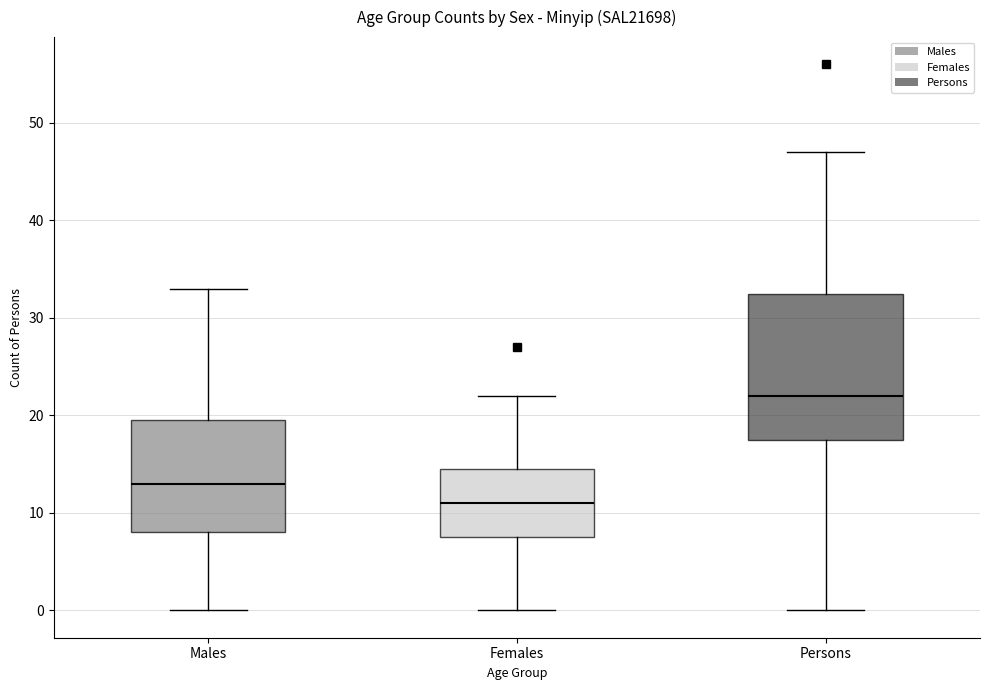

Where is the lower edge of the box for Females on the y-axis? The values are not printed on the chart, so give them approximately, as read against the axis.

8